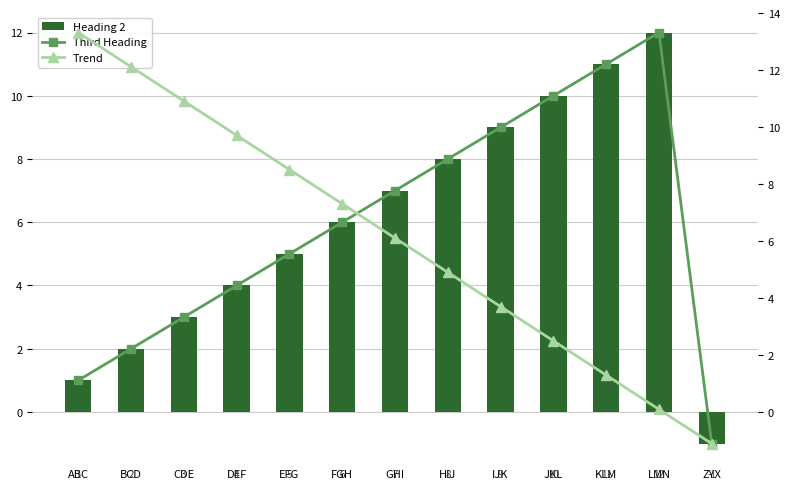

Rank the series at ABC from highest to lowest value.

Trend, Third Heading, Heading 2